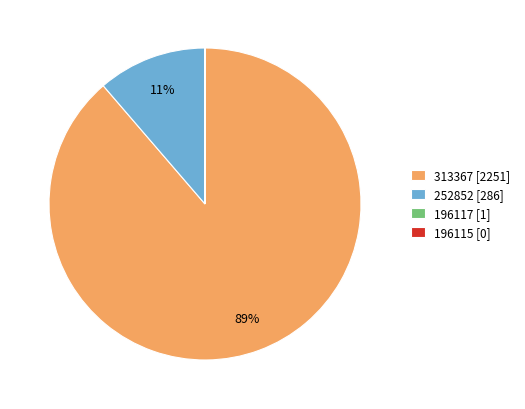

Combined, do 313367 [2251] and 252852 [286] account for over 50%?

Yes